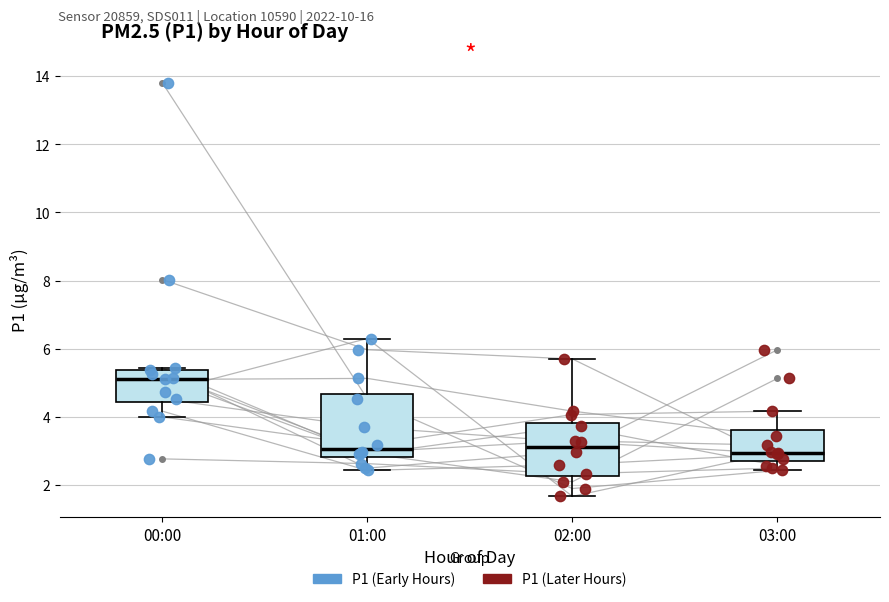

Where is the upper edge of the box for 01:00 on the y-axis? The values are not printed on the chart, so give them approximately, as read against the axis.

4.6